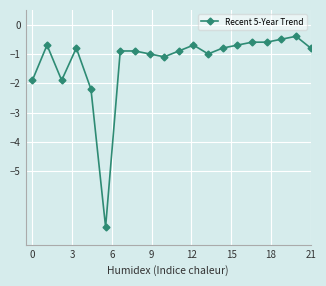

What is the maximum value shown in the chart?

-0.4